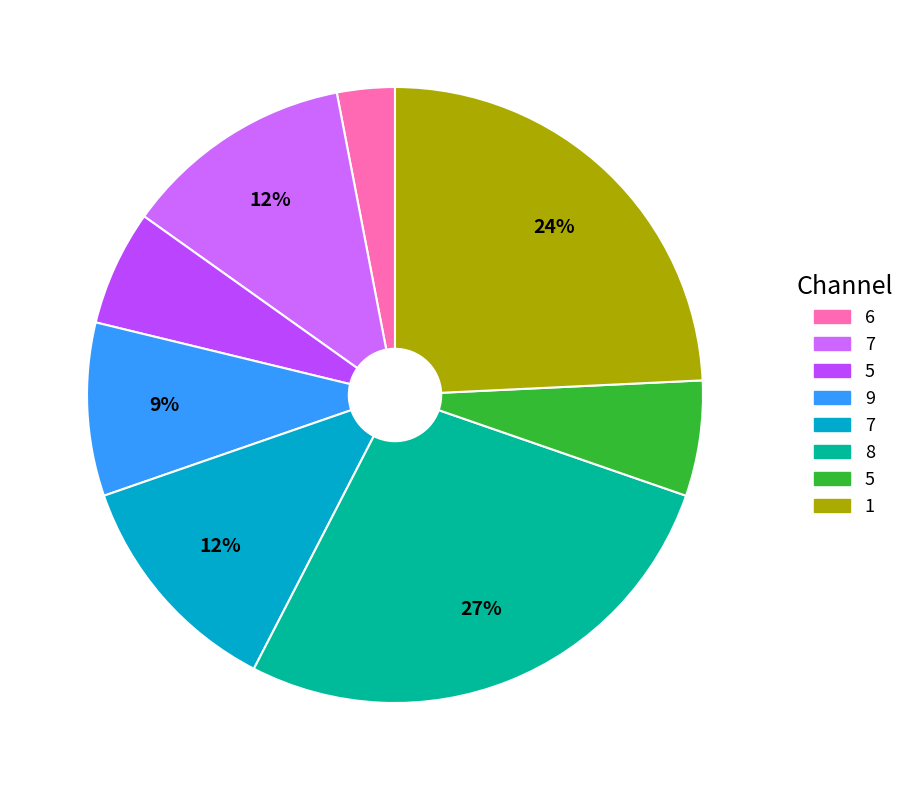

To the nearest percent, what is the difference between the largest and smallest slice percentages?

24%